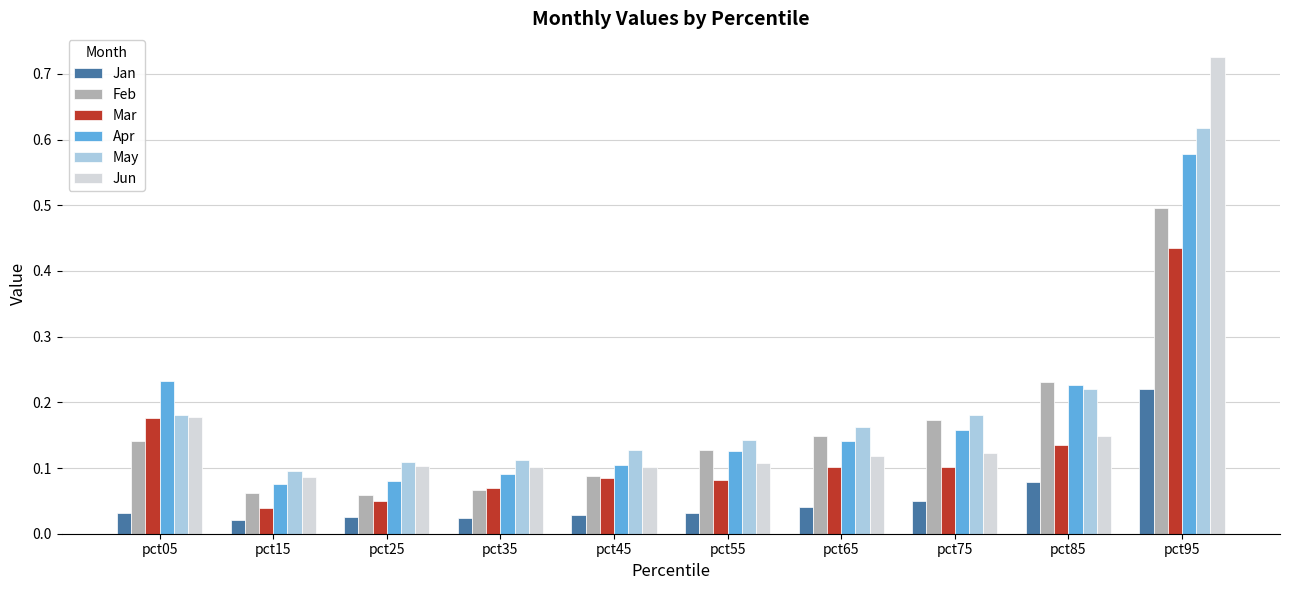

Between pct55 and pct75, which series saw the biggest shift?

Feb